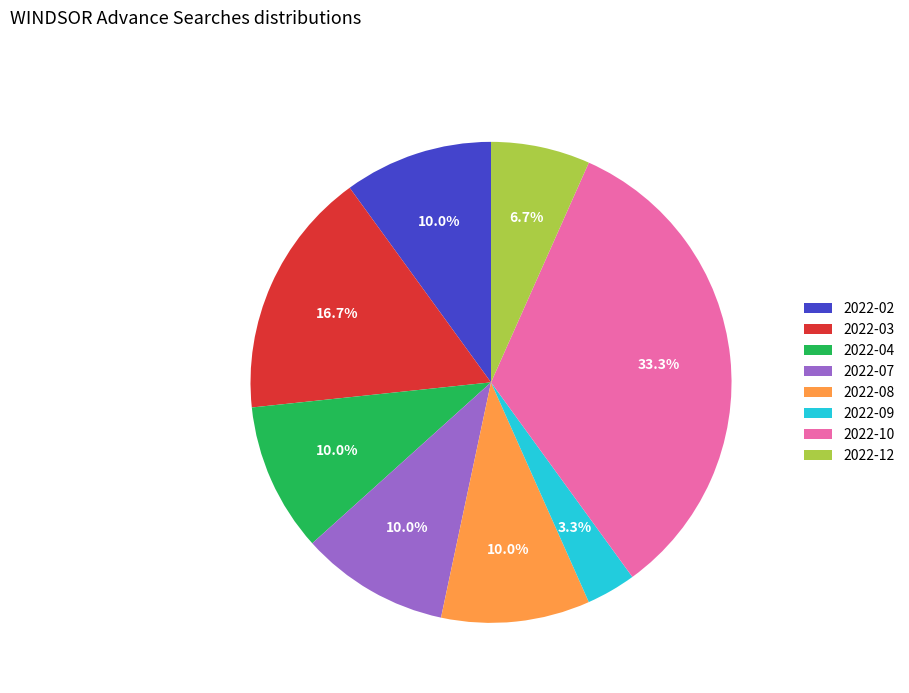

What percentage do 2022-10 and 2022-07 together represent?

43.3%